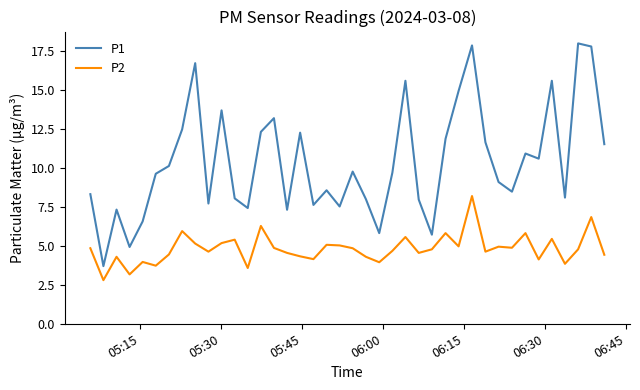

What is the maximum value shown in the chart?

18.0